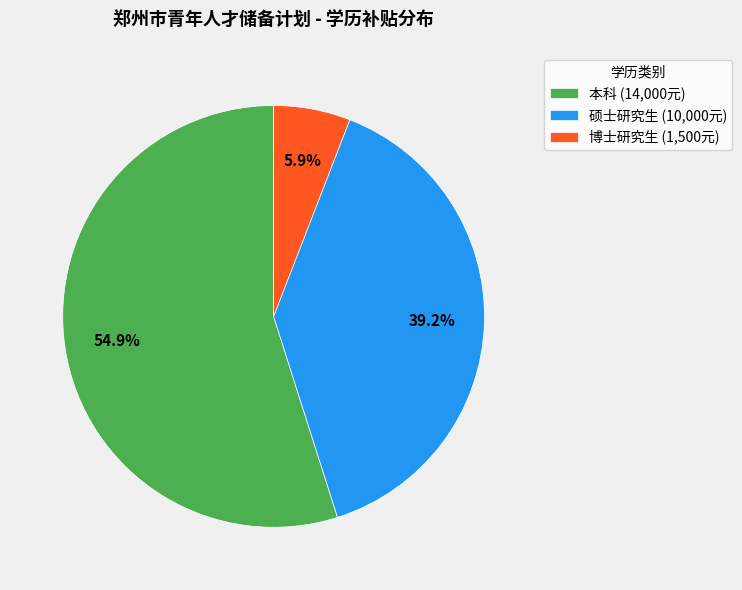

To the nearest percent, what is the difference between the largest and smallest slice percentages?

49%